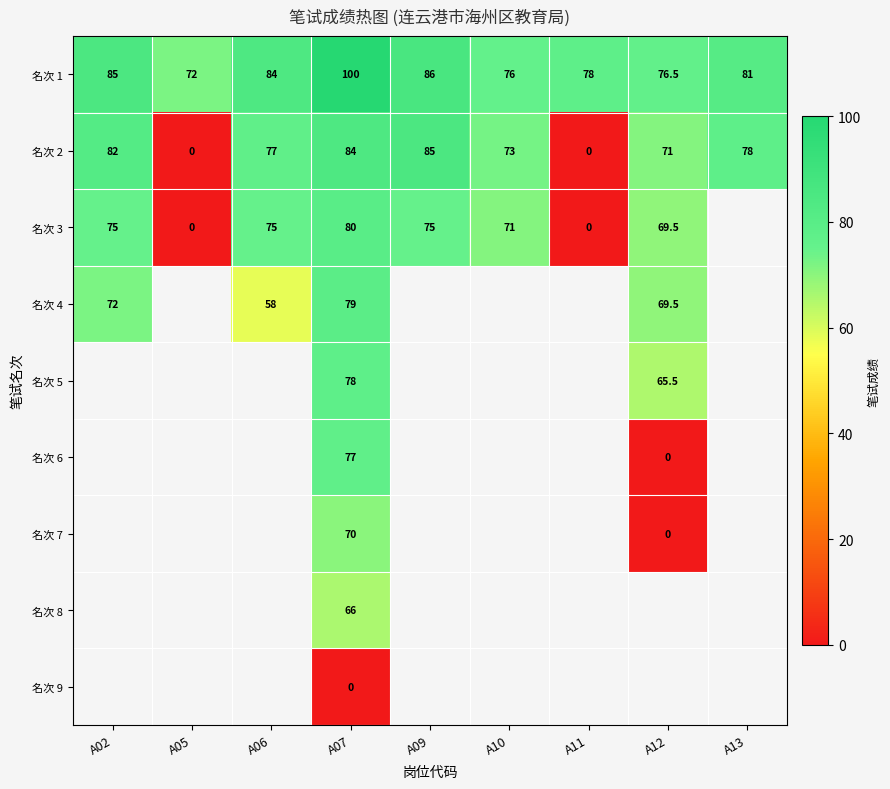

The value of 名次 2 at A11 is -40.7. True or false?

False